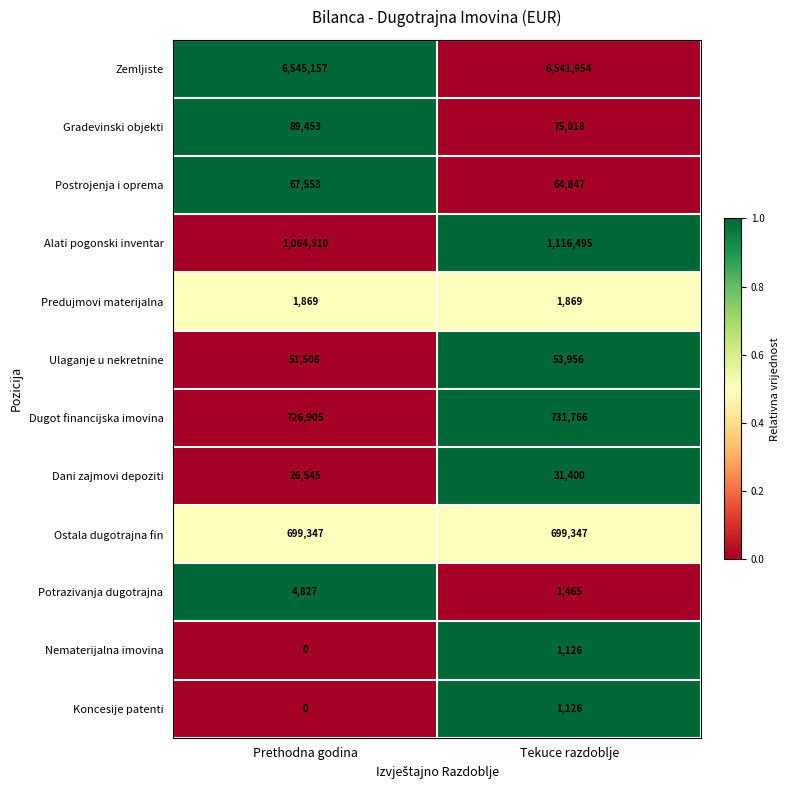

What is the difference between the highest and lowest values at Prethodna godina?

6545157